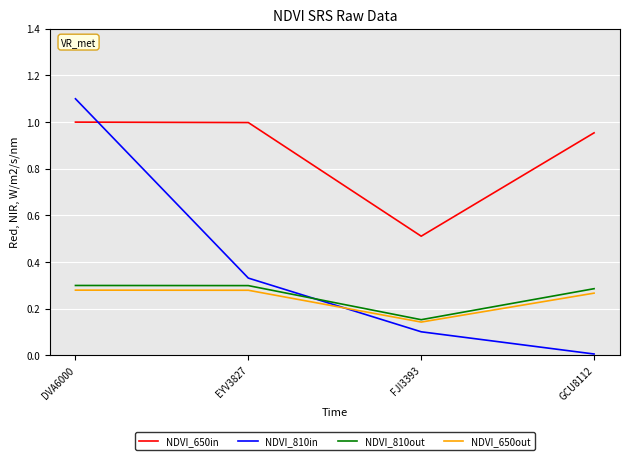

What position from the right is FJI3393?

2